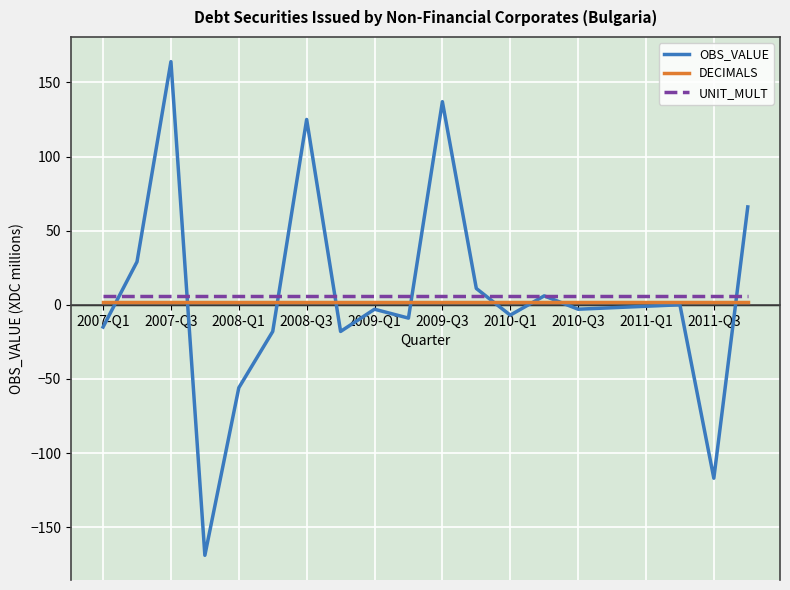

True or false: UNIT_MULT and DECIMALS intersect in this chart.

False